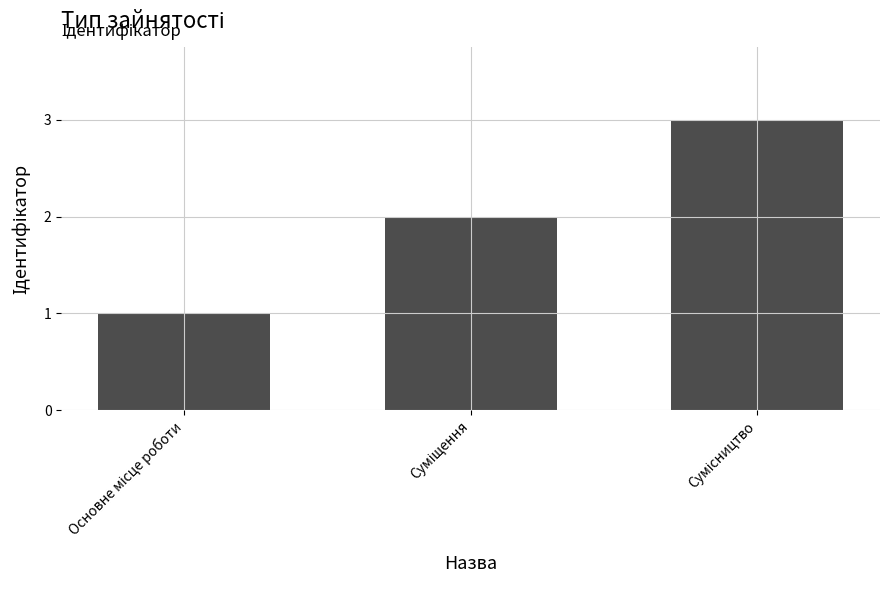

What is the greatest value displayed?

3